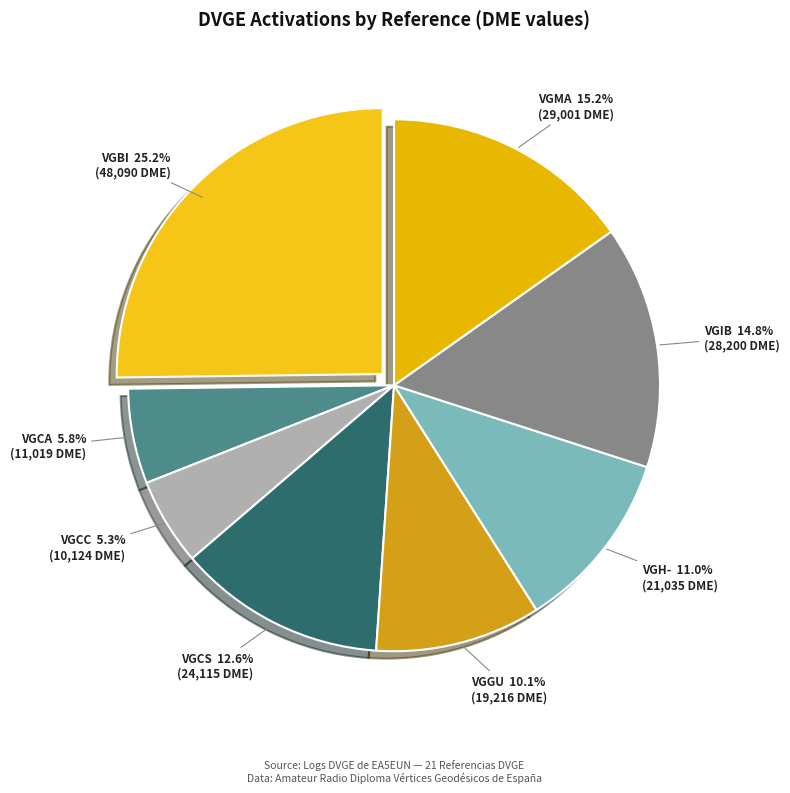

Which category has the biggest portion of the pie?

VGBI